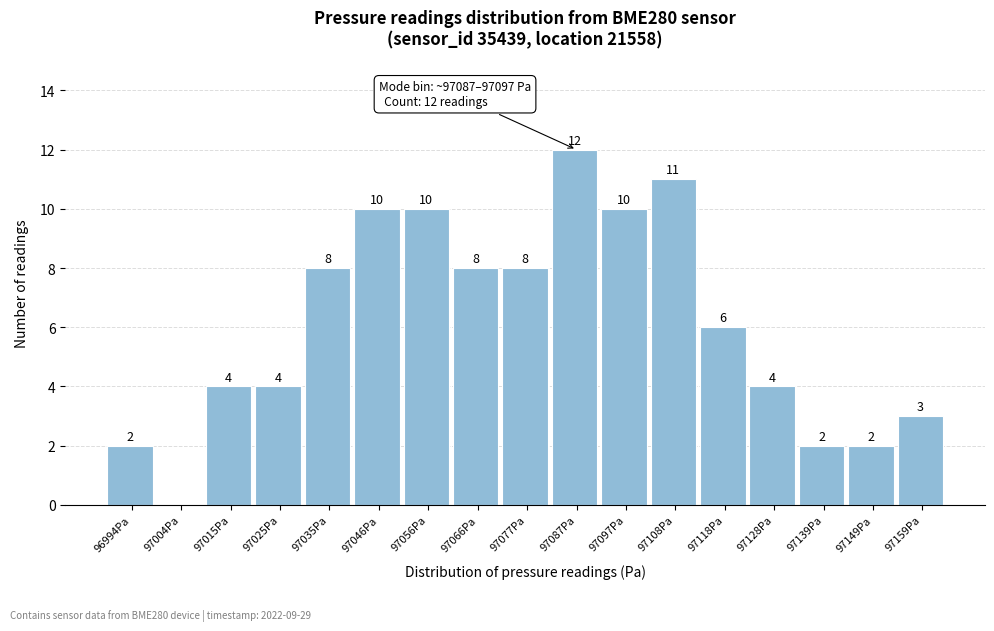

Reading left to right, what are all the values shown in this chart?

96994Pa=2	97004Pa=0	97015Pa=4	97025Pa=4	97035Pa=8	97046Pa=10	97056Pa=10	97066Pa=8	97077Pa=8	97087Pa=12	97097Pa=10	97108Pa=11	97118Pa=6	97128Pa=4	97139Pa=2	97149Pa=2	97159Pa=3